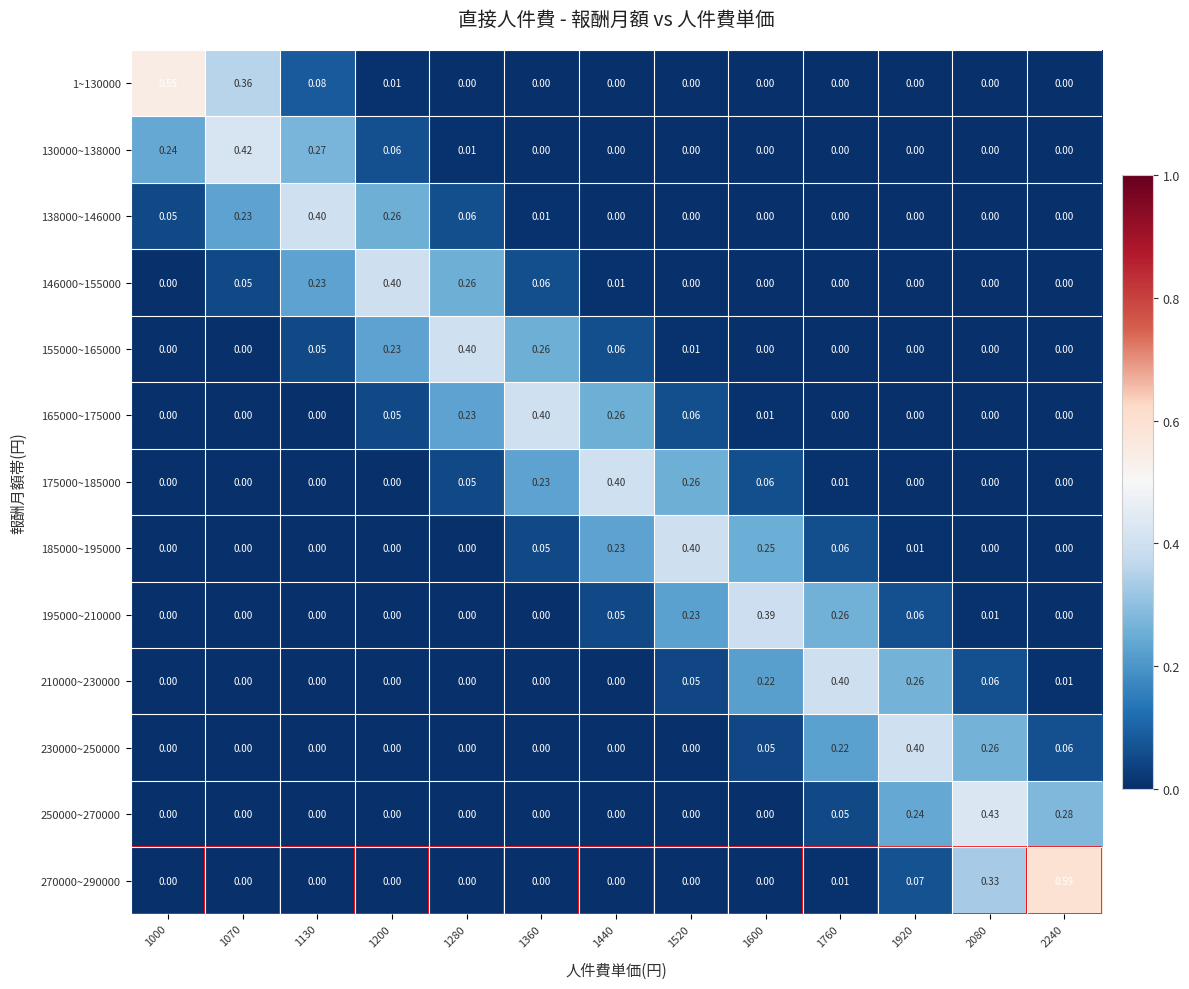

Is the value of 210000~230000 at 1280 greater than the value of 155000~165000 at 1520?

No